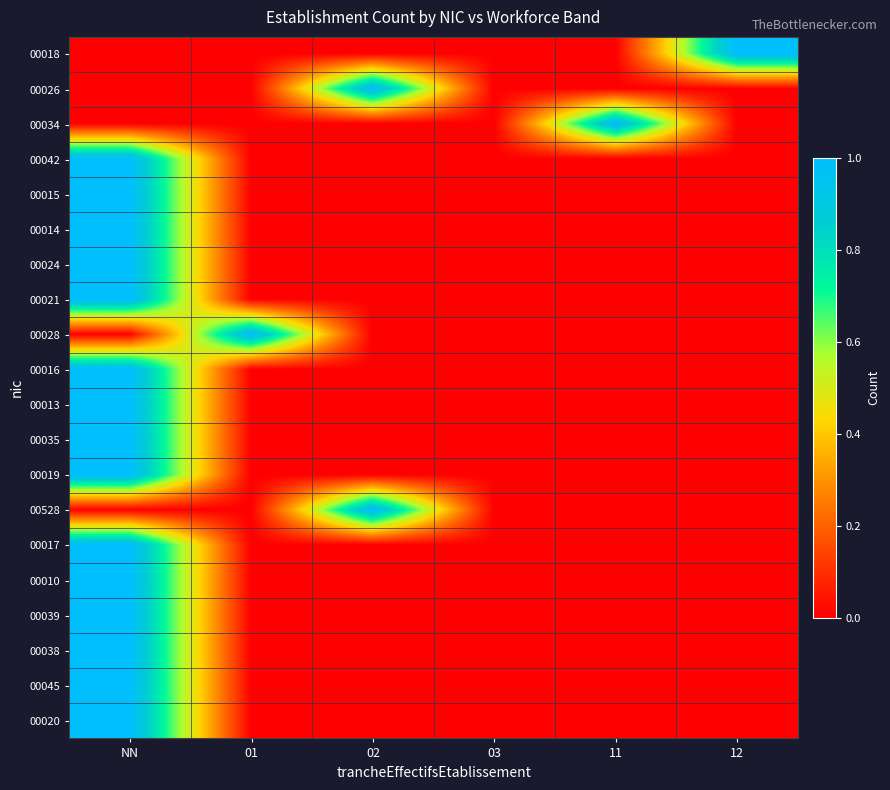

At which category is the sum across all series the highest?

NN